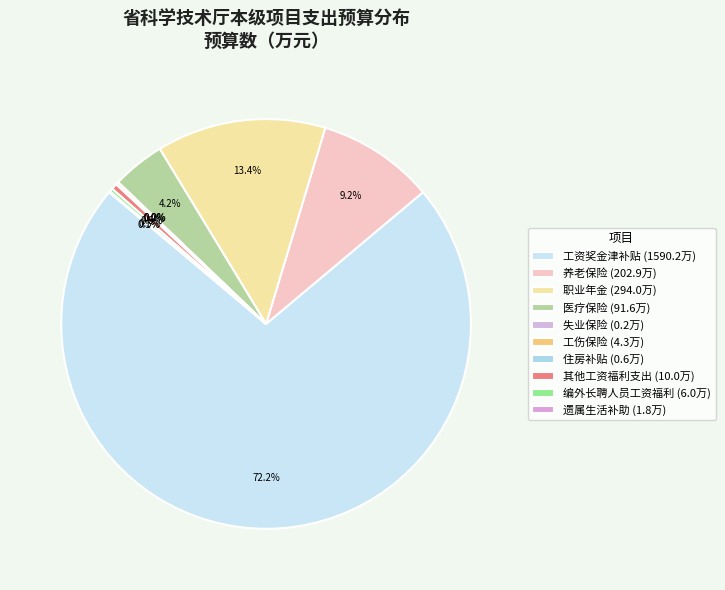

How many slices are in this pie chart?

10